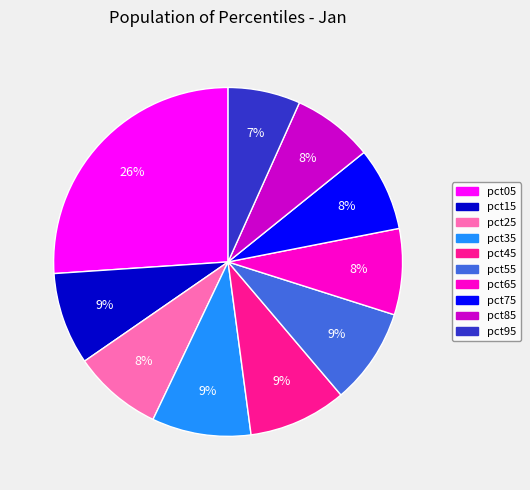

Count the number of slices in the pie.

10